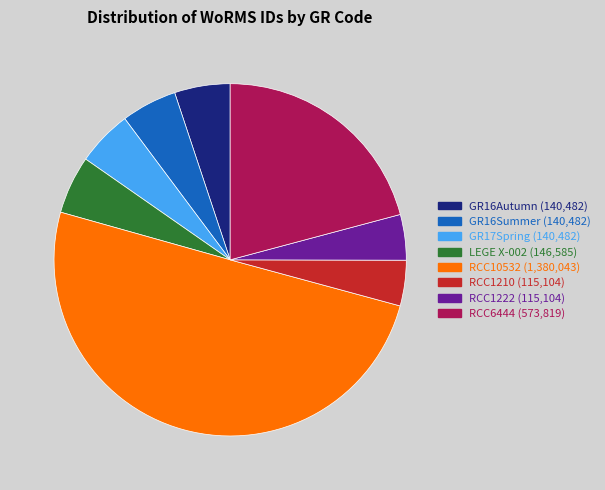

Is the sum of LEGE X-002 and GR17Spring greater than half?

No